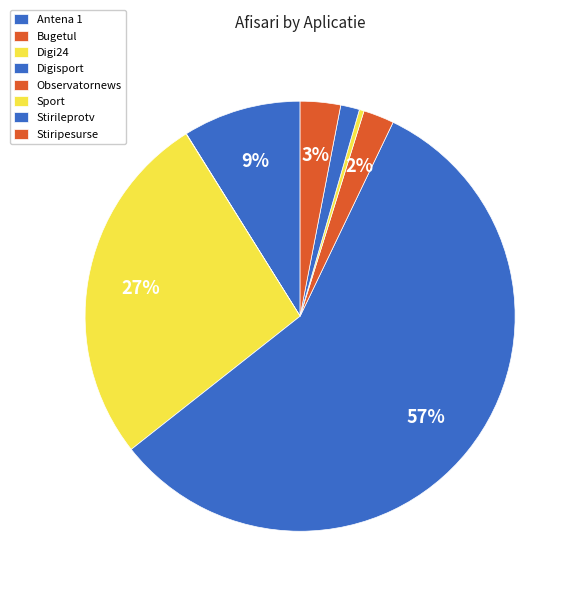

Which slice is the largest?

Digisport